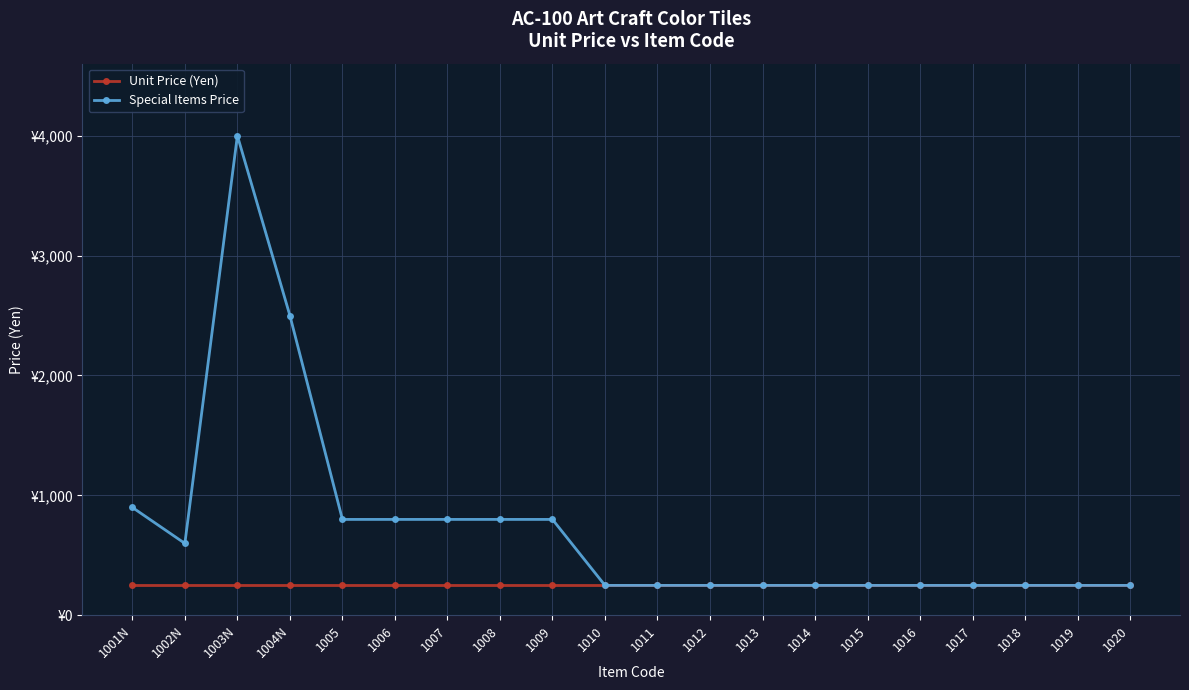

Which label corresponds to the smallest value in the chart?

1001N